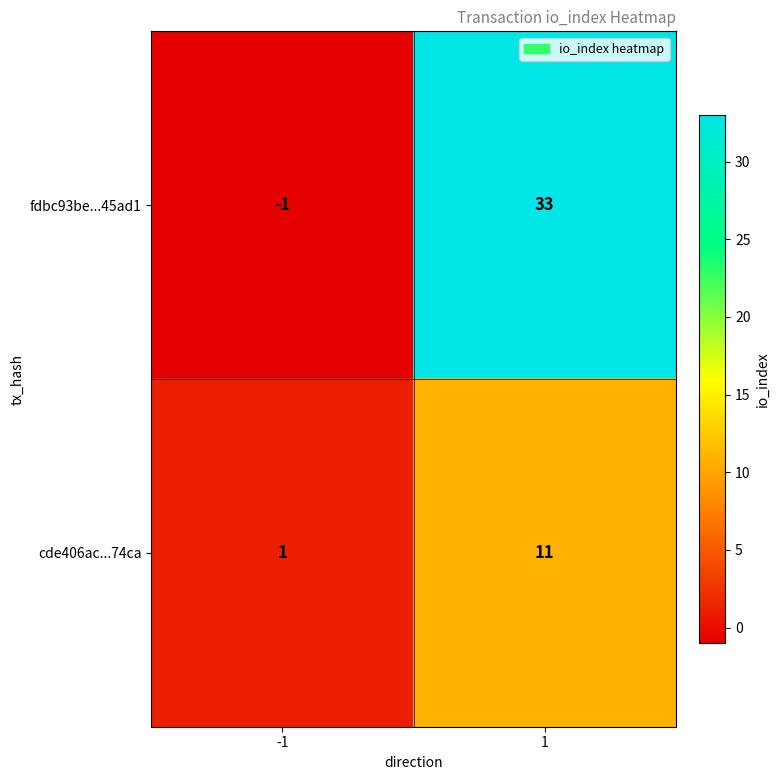

Read the fdbc93be...45ad1 value at 1, to the nearest 5.

35